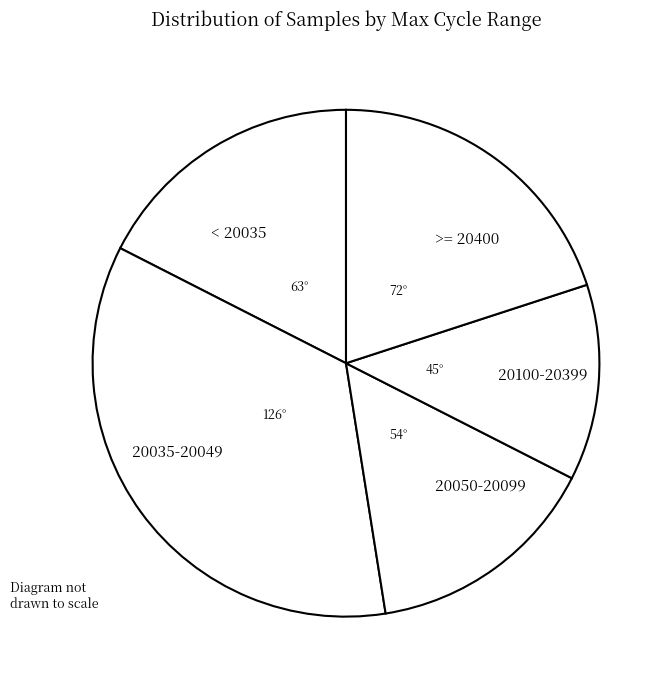

Rank the categories by value from highest to lowest.

20035-20049, >= 20400, < 20035, 20050-20099, 20100-20399